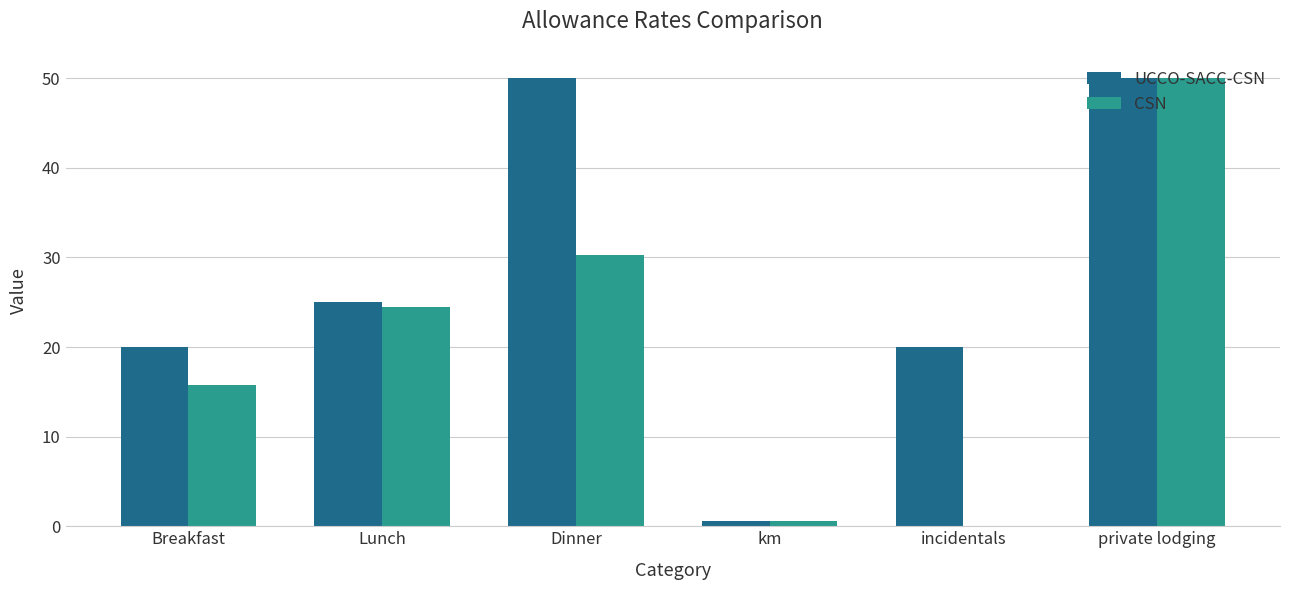

Which series has the largest total across all categories?

UCCO-SACC-CSN